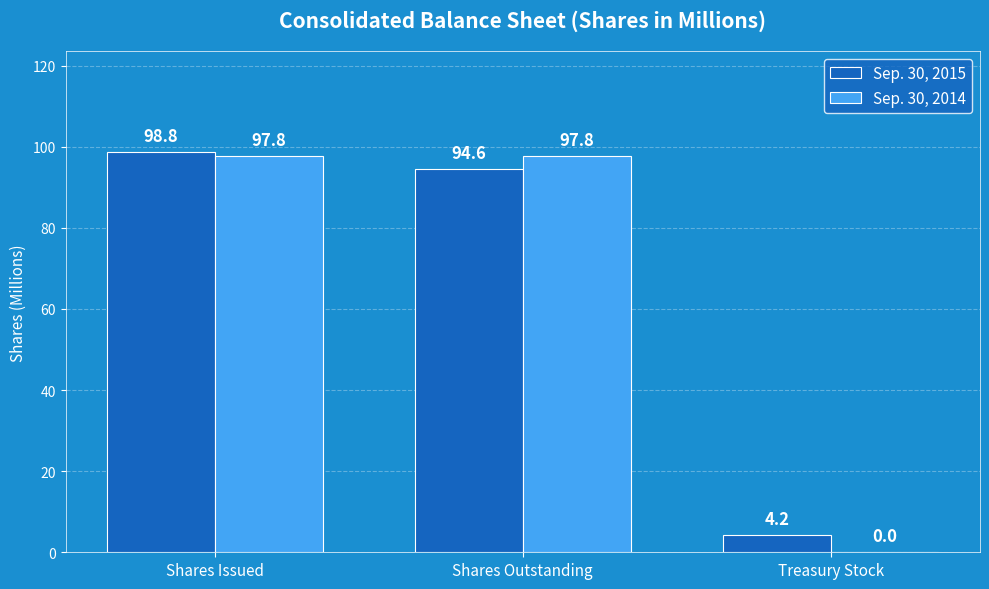

Is it true that Sep. 30, 2015 equals 94.6 at Shares Outstanding?

True